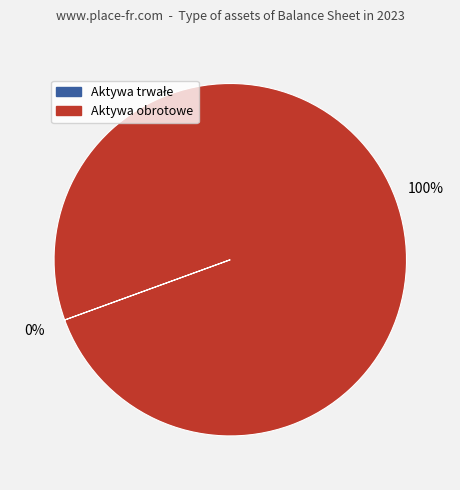

To the nearest percent, what is the average slice percentage?

50%